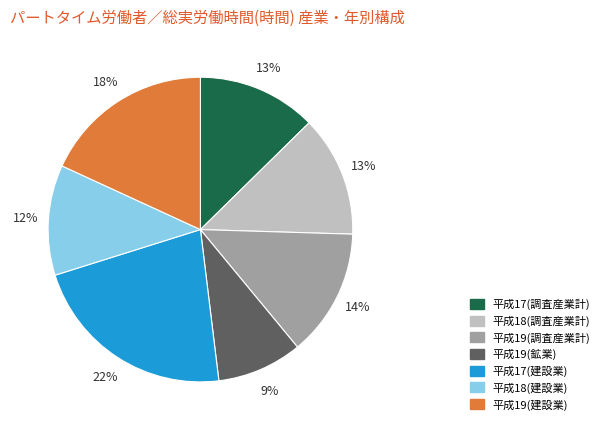

To the nearest percent, what portion does 平成18(建設業) represent?

12%